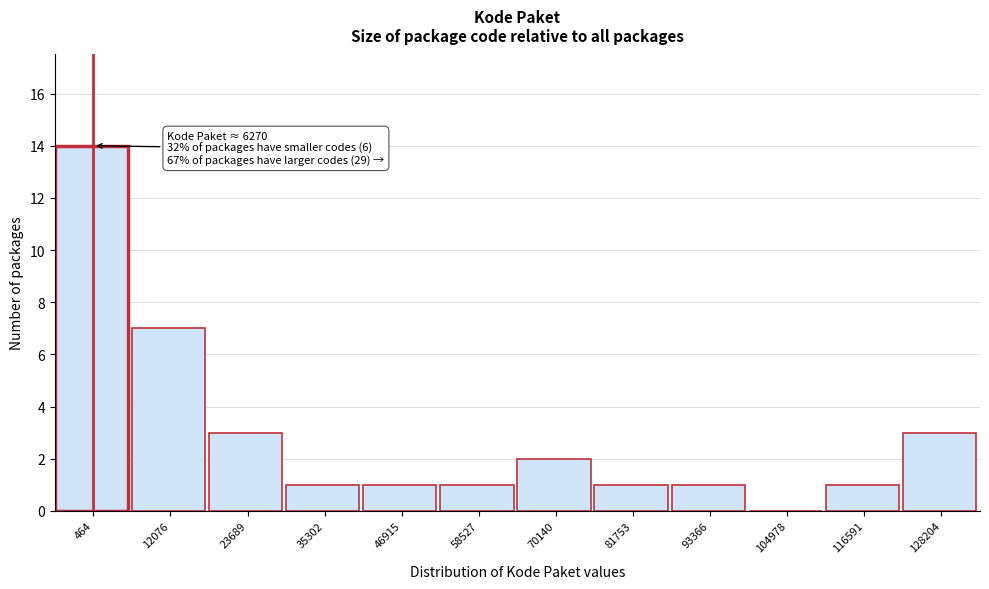

Reading left to right, what are all the values shown in this chart?

464=14	12076=7	23689=3	35302=1	46915=1	58527=1	70140=2	81753=1	93366=1	104978=0	116591=1	128204=3